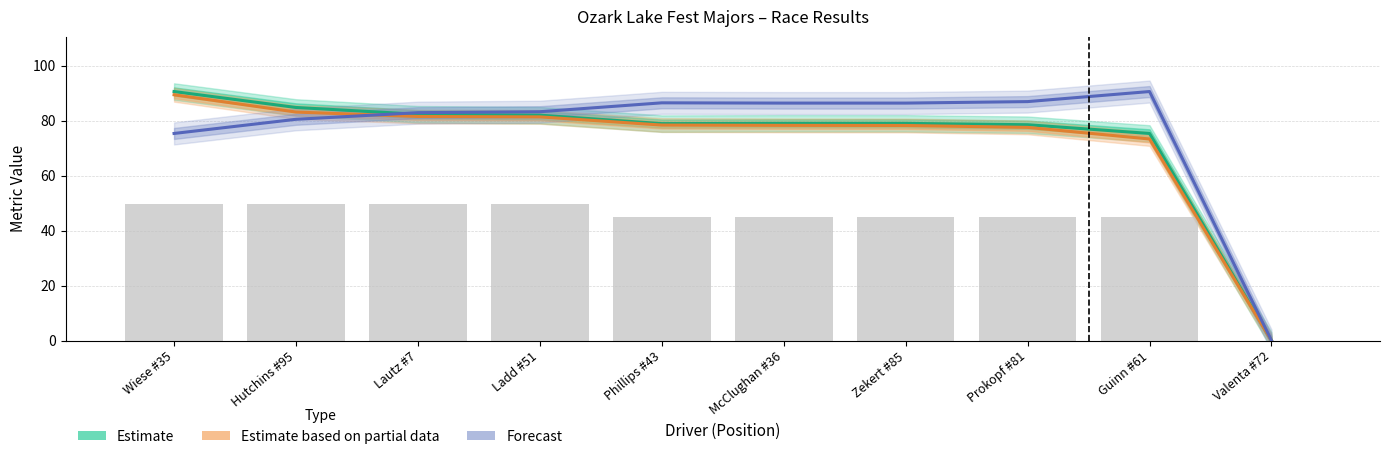

What position from the right is Phillips #43?

6